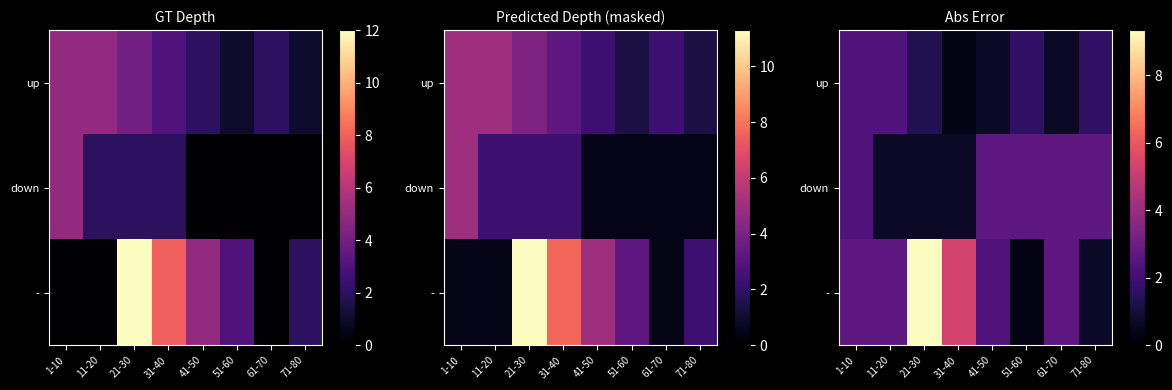

How many data points in - are less than 2?

2